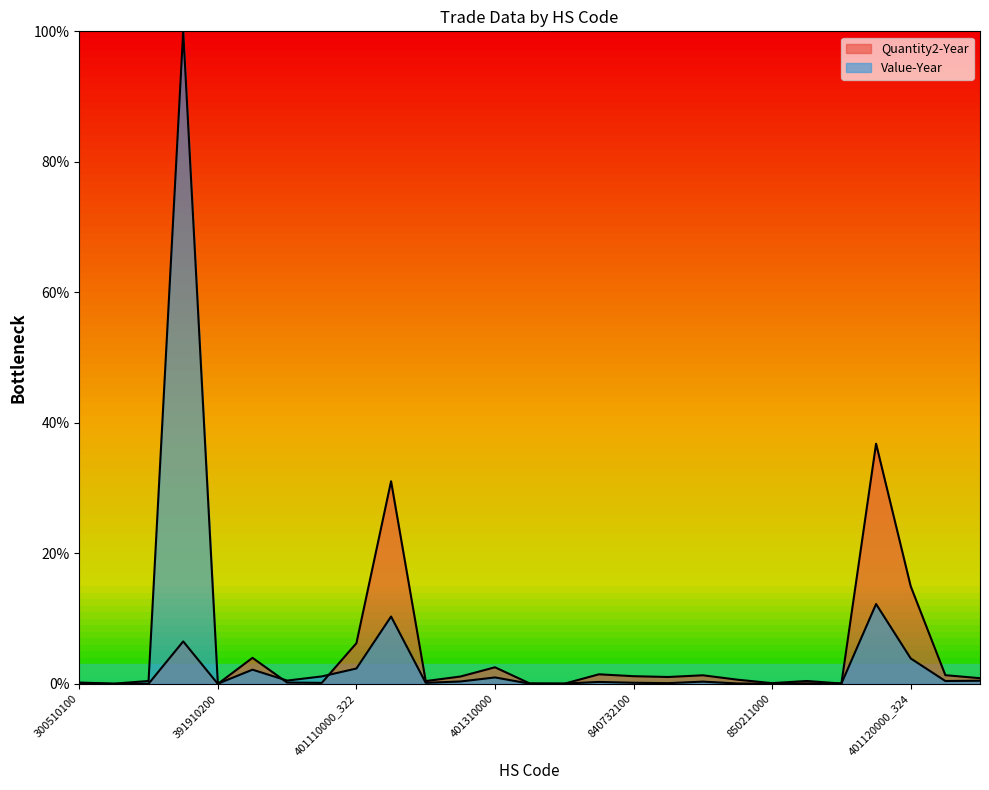

The Quantity2-Year series shows 0.0 at 401410000_323. True or false?

False